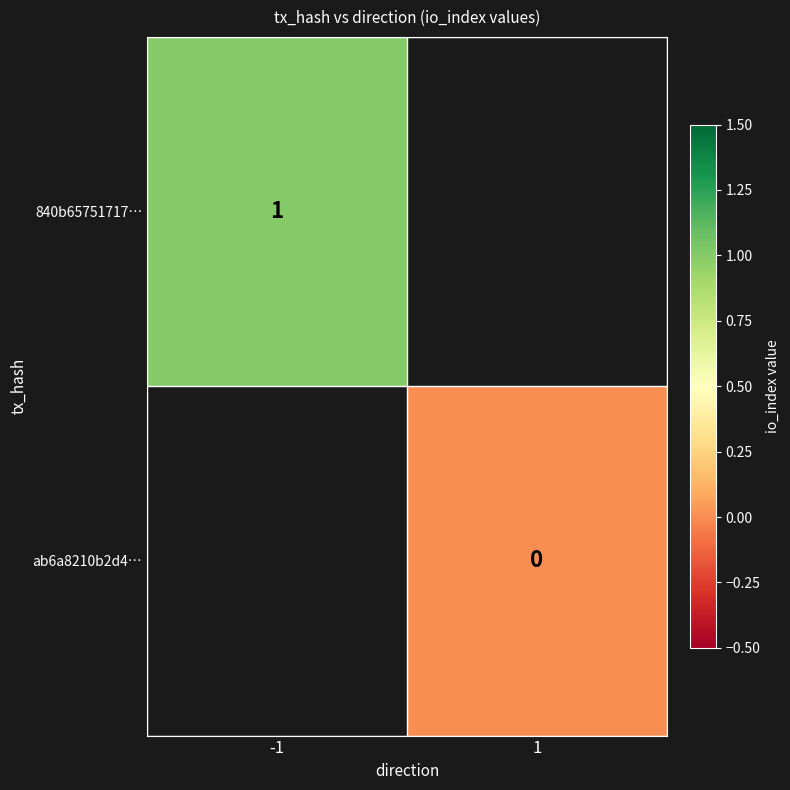

True or false: 840b65751717… has a value of 0 at -1.

False